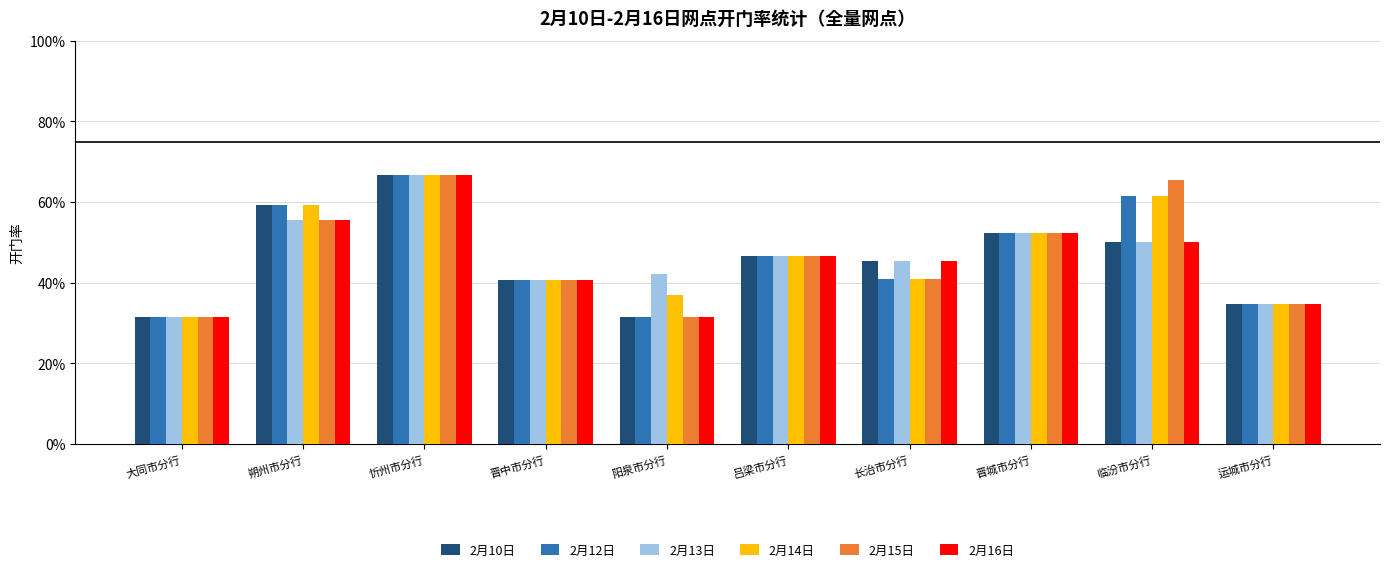

Are the bars grouped side by side (vs. stacked)?

Yes